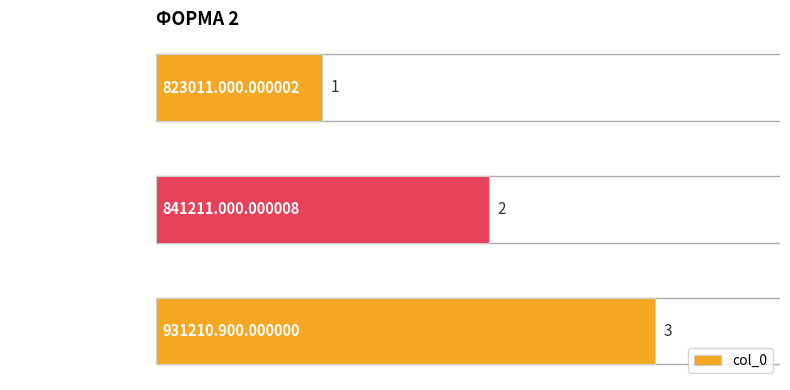

How many values exceed 2?

1